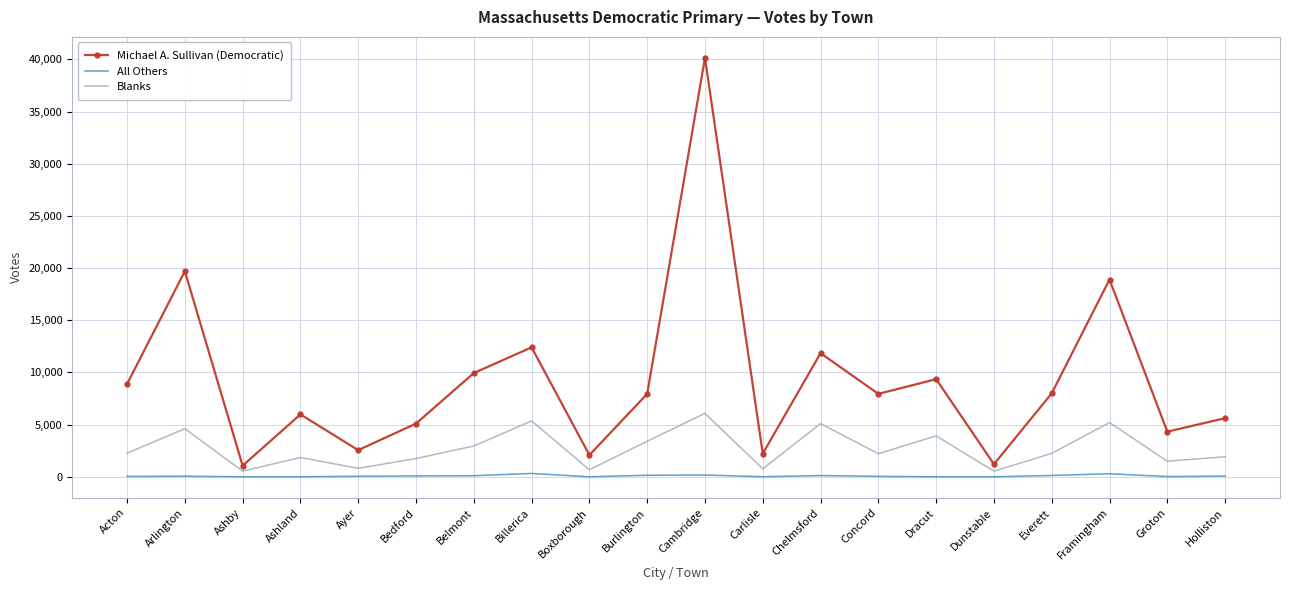

Between Ashby and Framingham, which series saw the biggest shift?

Michael A. Sullivan (Democratic)